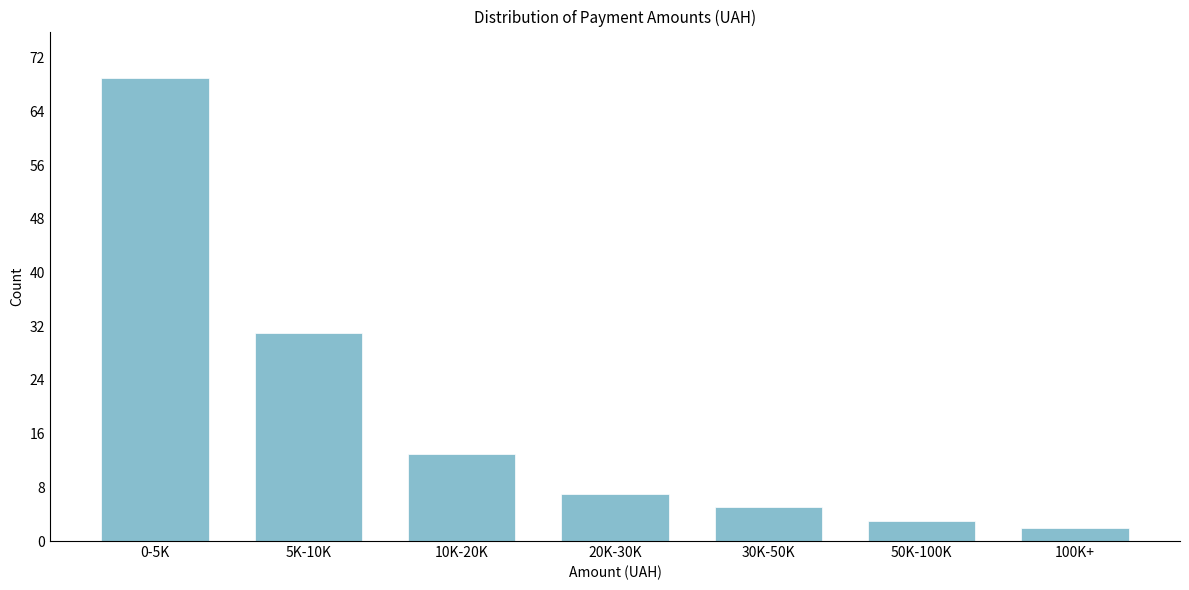

Reading right to left, transcribe all the data shown in this chart.

2	3	5	7	13	31	69